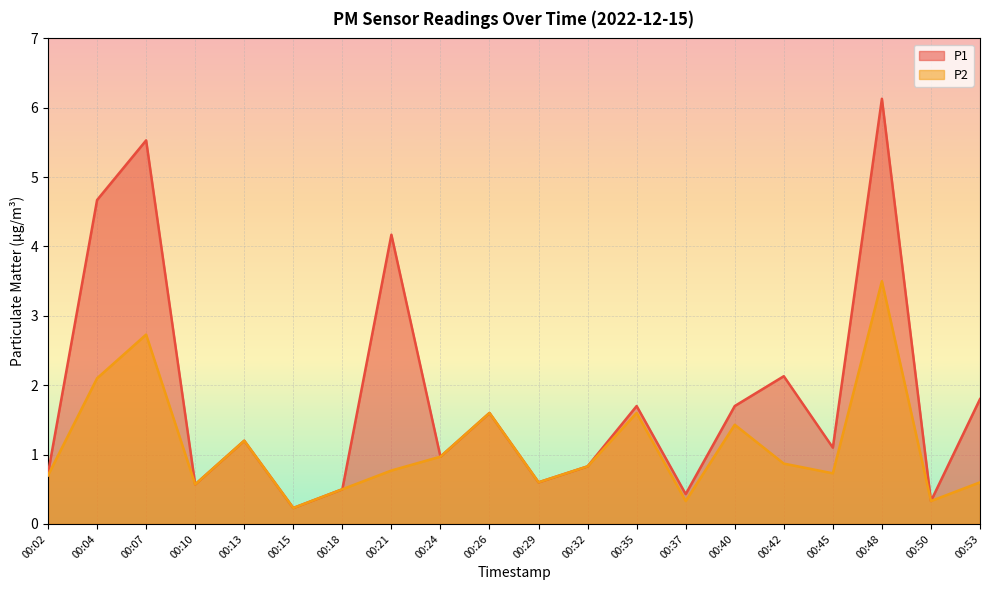

List the labels in order of P1 value, smallest first.

00:15, 00:50, 00:37, 00:18, 00:10, 00:29, 00:02, 00:32, 00:24, 00:45, 00:13, 00:26, 00:35, 00:40, 00:53, 00:42, 00:21, 00:04, 00:07, 00:48